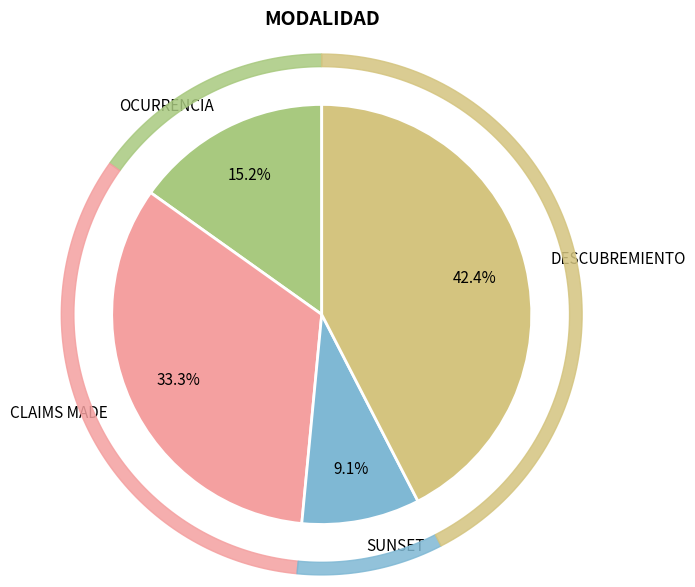

To the nearest percent, what is the difference between the largest and smallest slice percentages?

33%